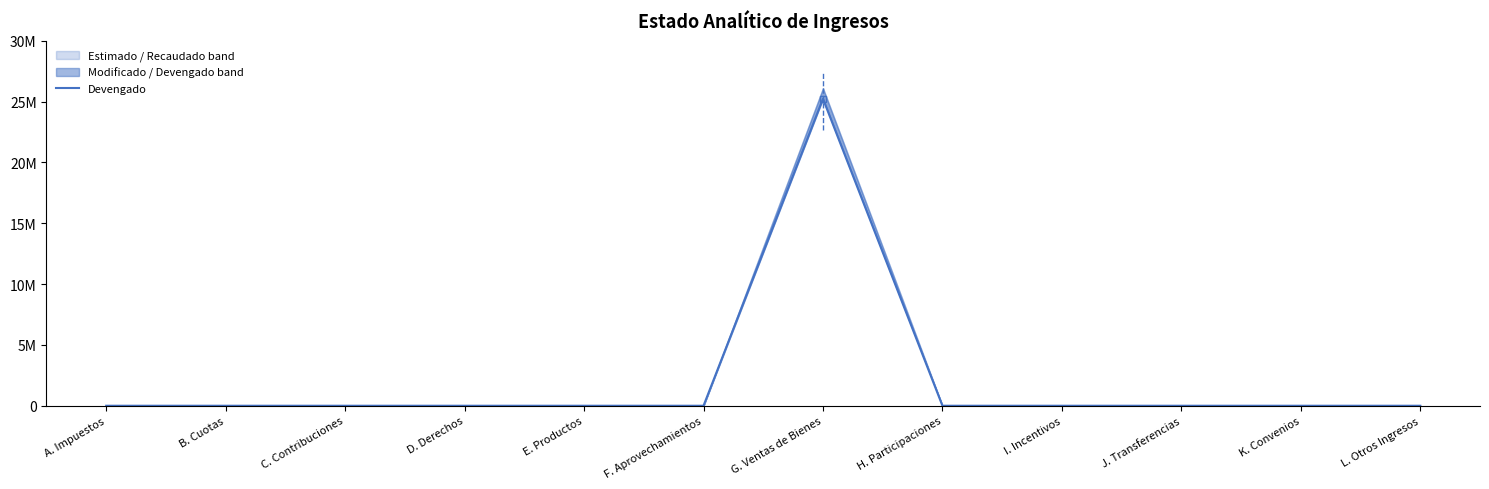

At which category does the data reach its first local peak?

G. Ventas de Bienes